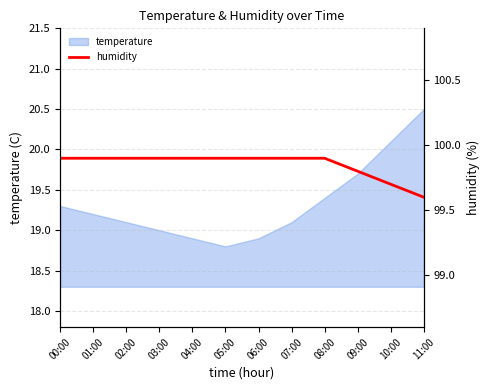

The value of temperature at 03:00 is 19.0. True or false?

True